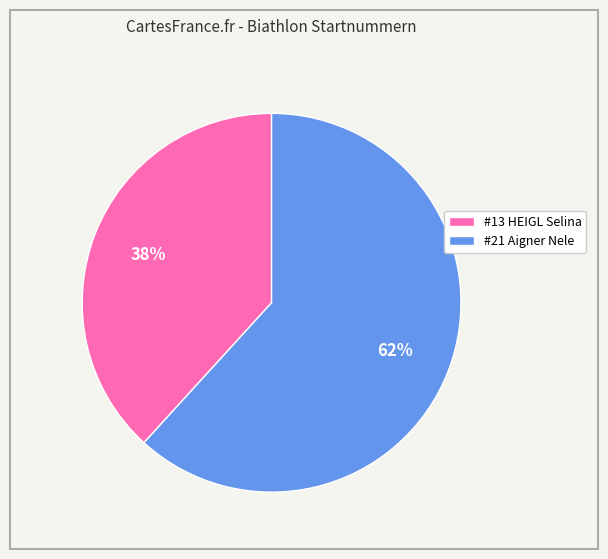

Does any single category account for the majority?

Yes